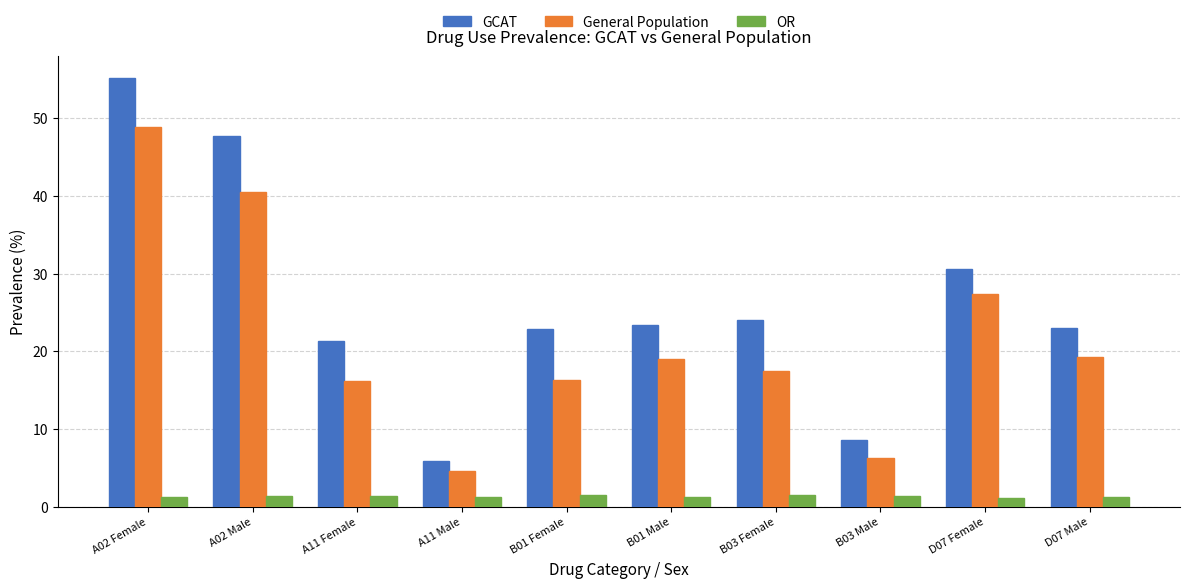

What is the difference between the second highest and minimum values in the General Population series?

35.9